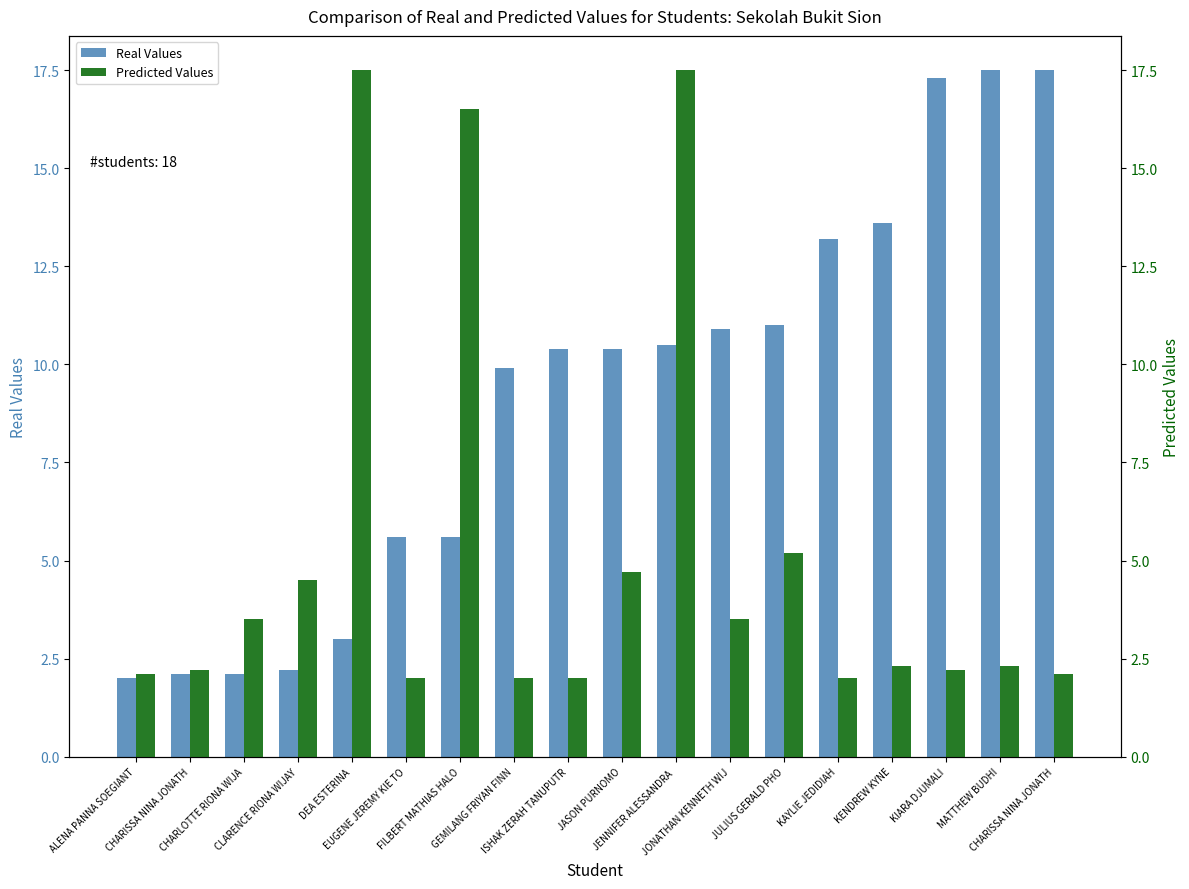

Is the value of Real Values at JASON PURNOMO greater than the value of Predicted Values at FILBERT MATHIAS HALO?

No